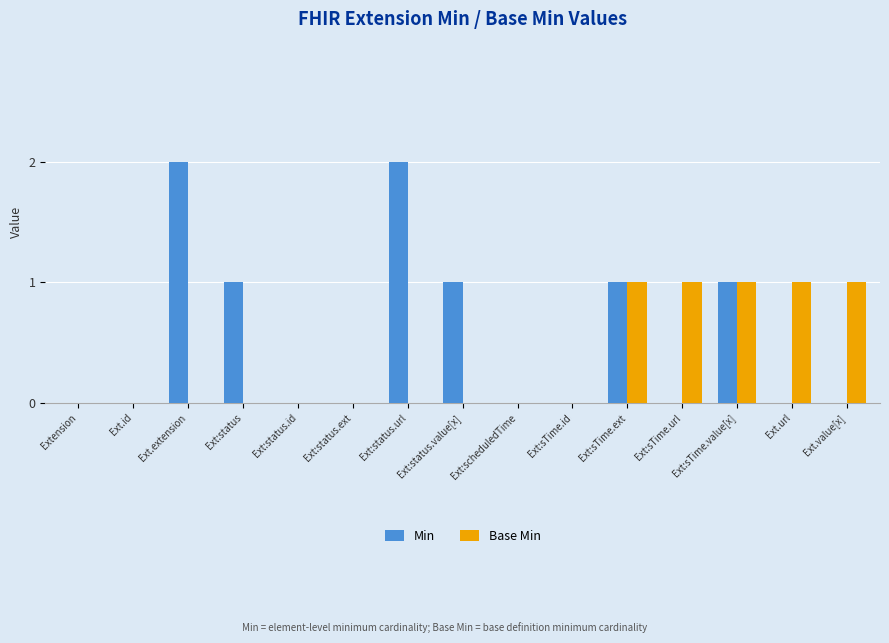

How many series are shown in this chart?

2